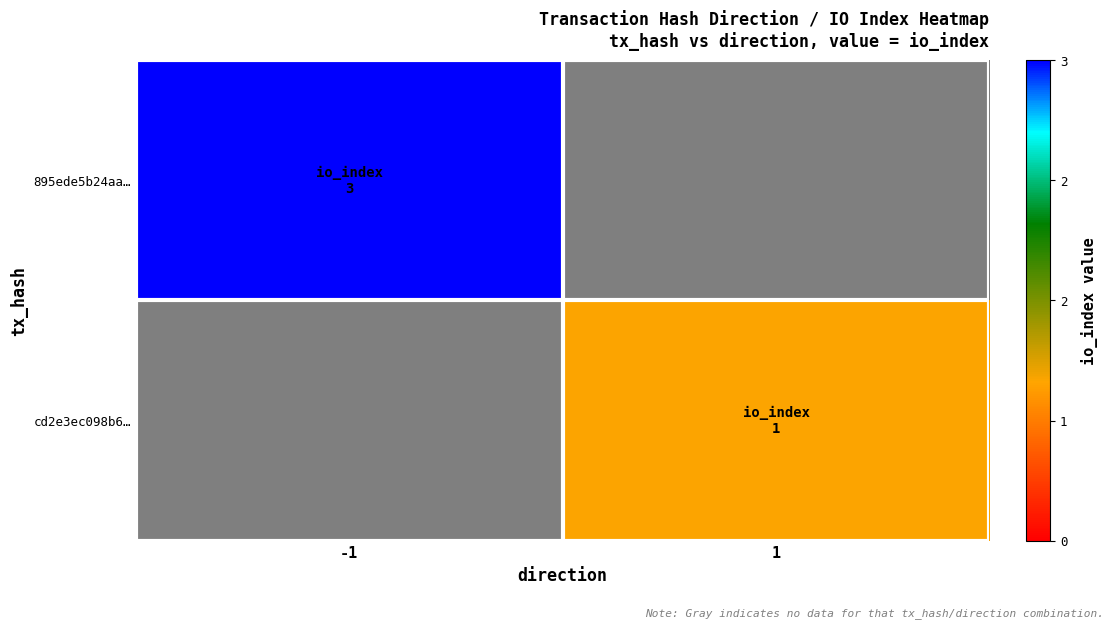

How many categories are shown in the chart?

2